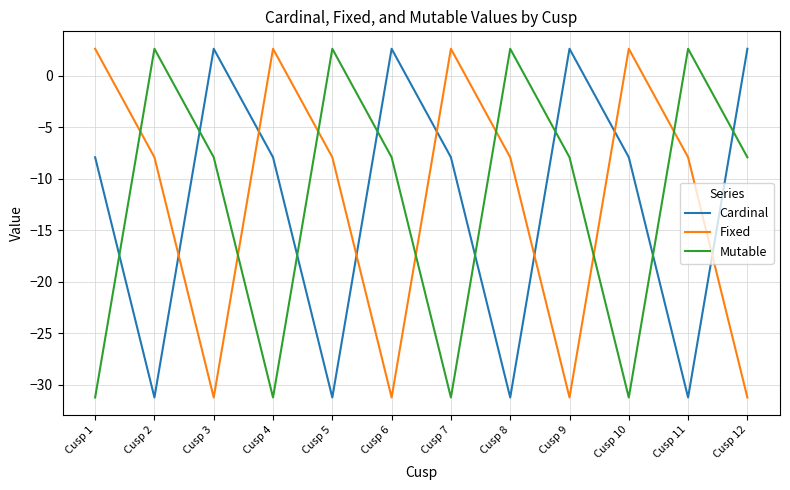

Is the value of Fixed at Cusp 5 greater than the value of Cardinal at Cusp 5?

Yes